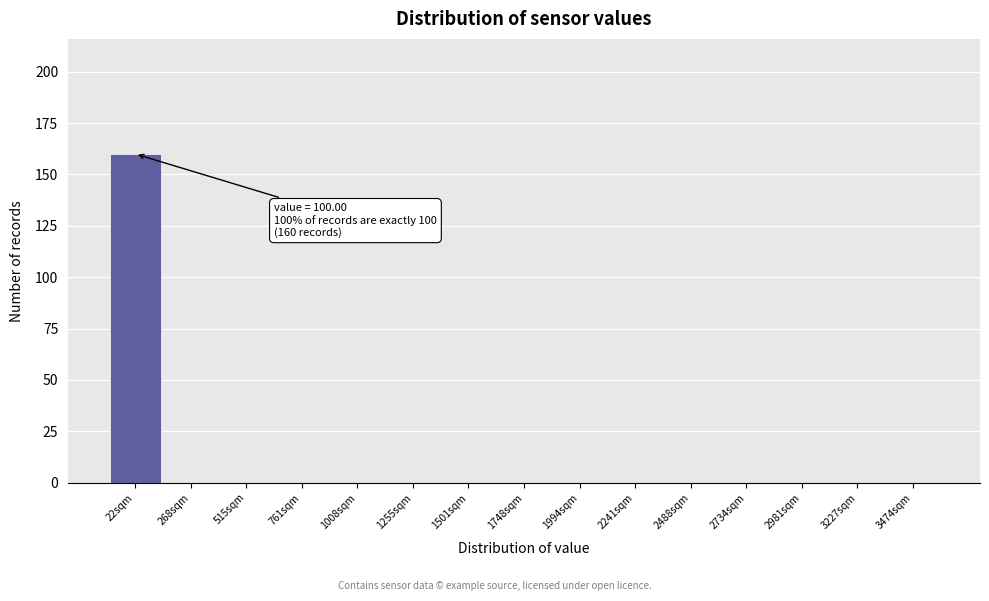

Reading left to right, what are all the values shown in this chart?

22sqm=160	268sqm=0	515sqm=0	761sqm=0	1008sqm=0	1255sqm=0	1501sqm=0	1748sqm=0	1994sqm=0	2241sqm=0	2488sqm=0	2734sqm=0	2981sqm=0	3227sqm=0	3474sqm=0